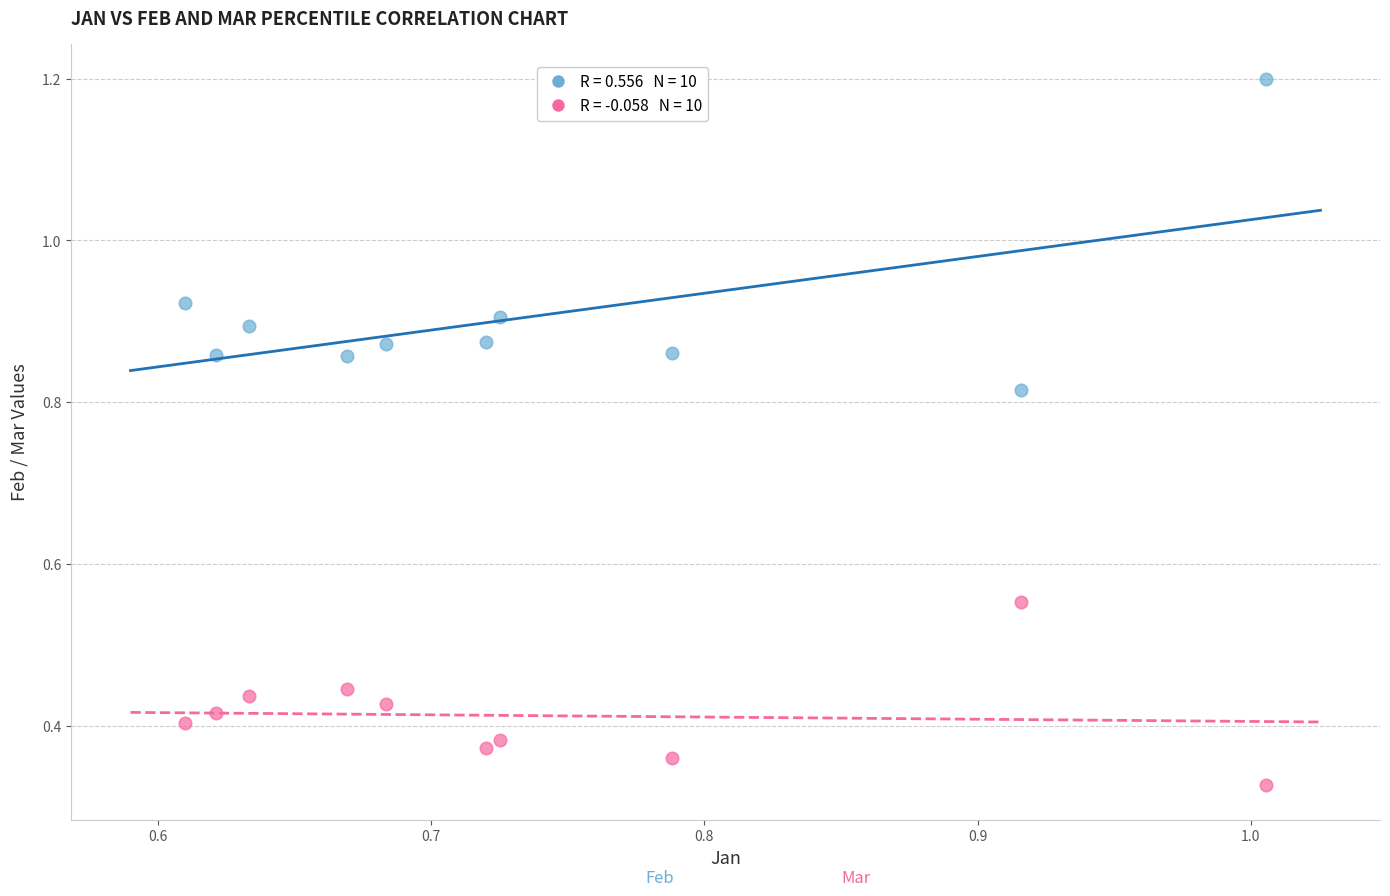

How many data points are displayed?

20